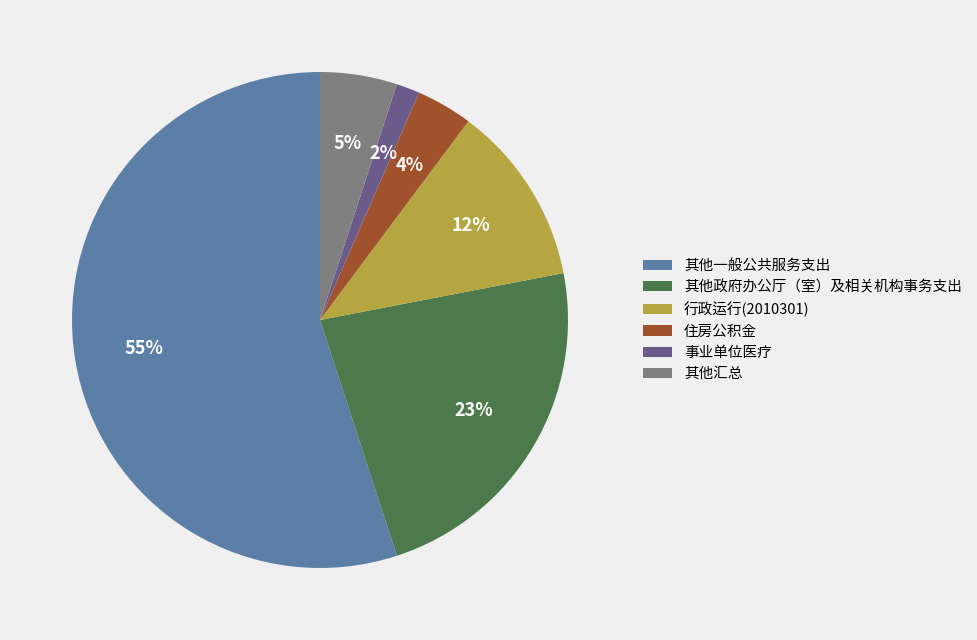

What is the ratio of the value at 其他汇总 to the value at 行政运行(2010301)?

0.4